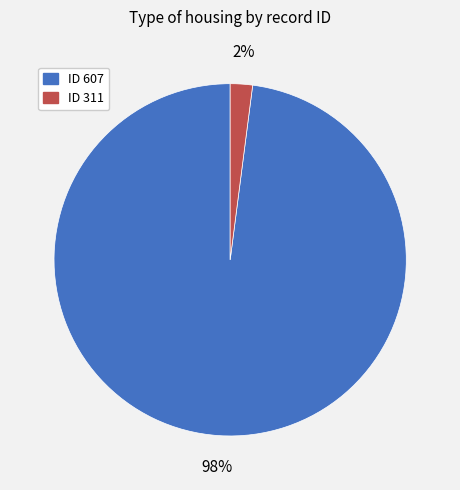

To the nearest percent, what is the average slice percentage?

50%